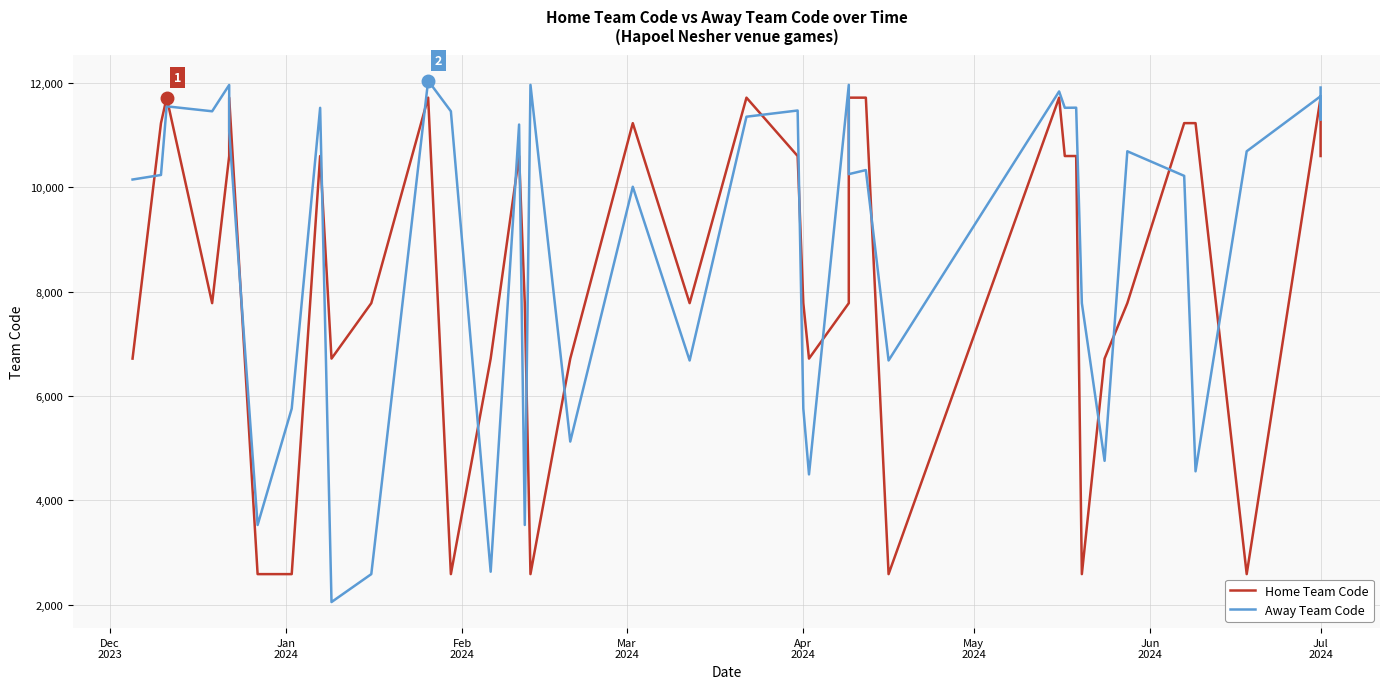

Which series ends up on top after the final intersection of Away Team Code and Home Team Code?

Away Team Code